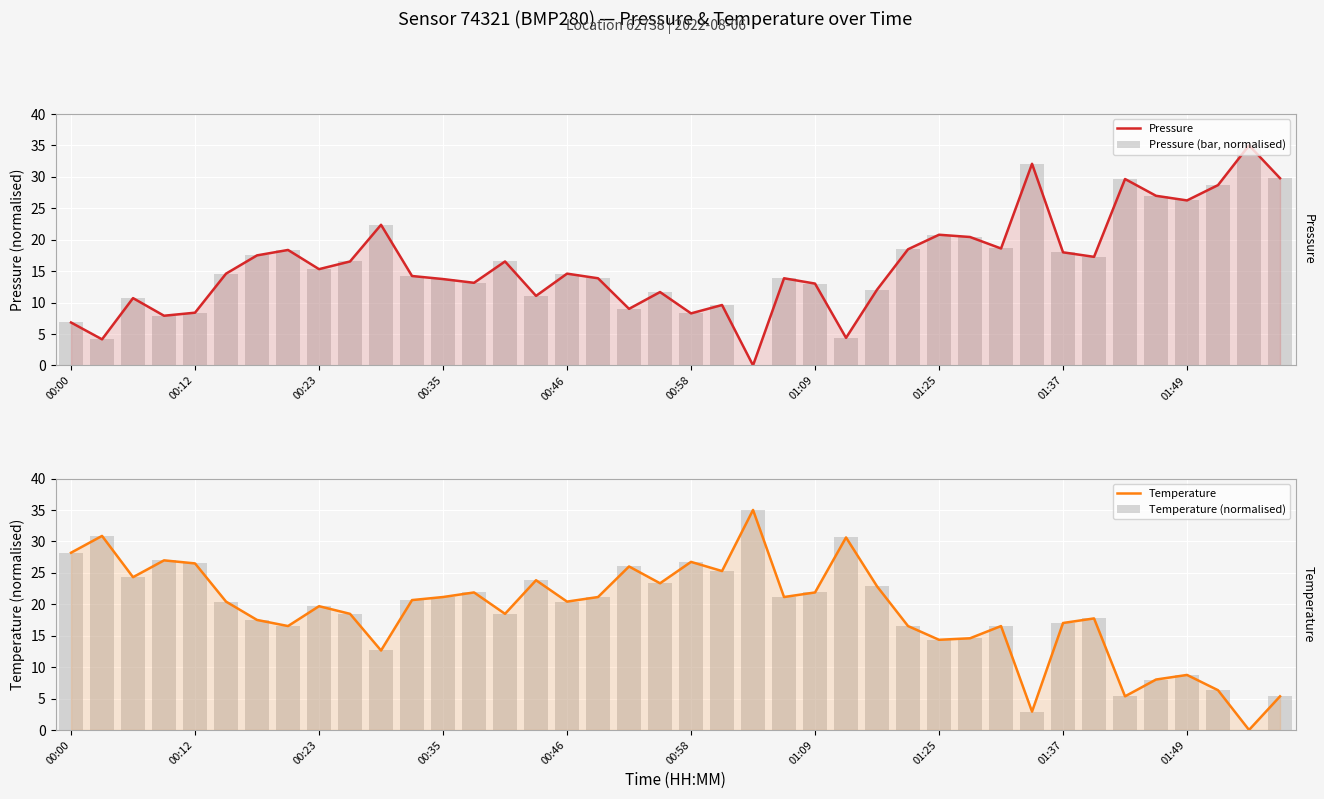

What are all the series names shown in the legend?

Pressure, Pressure (bar, normalised), Temperature, Temperature (normalised)